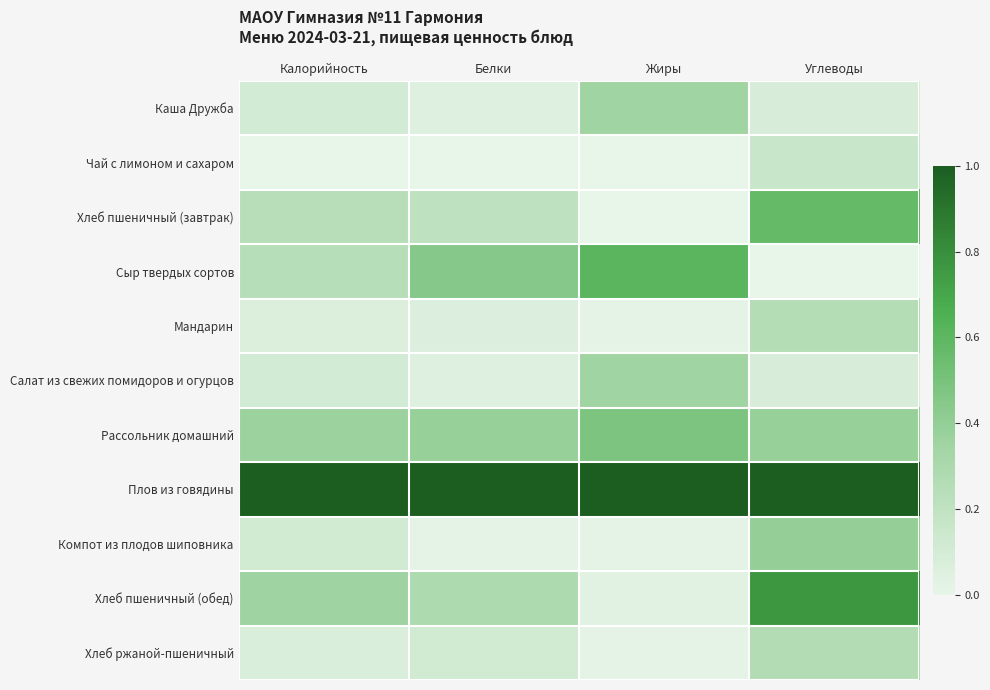

Rank the series at Белки from highest to lowest value.

Плов из говядины, Сыр твердых сортов, Рассольник домашний, Хлеб пшеничный (обед), Хлеб пшеничный (завтрак), Хлеб ржаной-пшеничный, Мандарин, Каша Дружба, Салат из свежих помидоров и огурцов, Компот из плодов шиповника, Чай с лимоном и сахаром